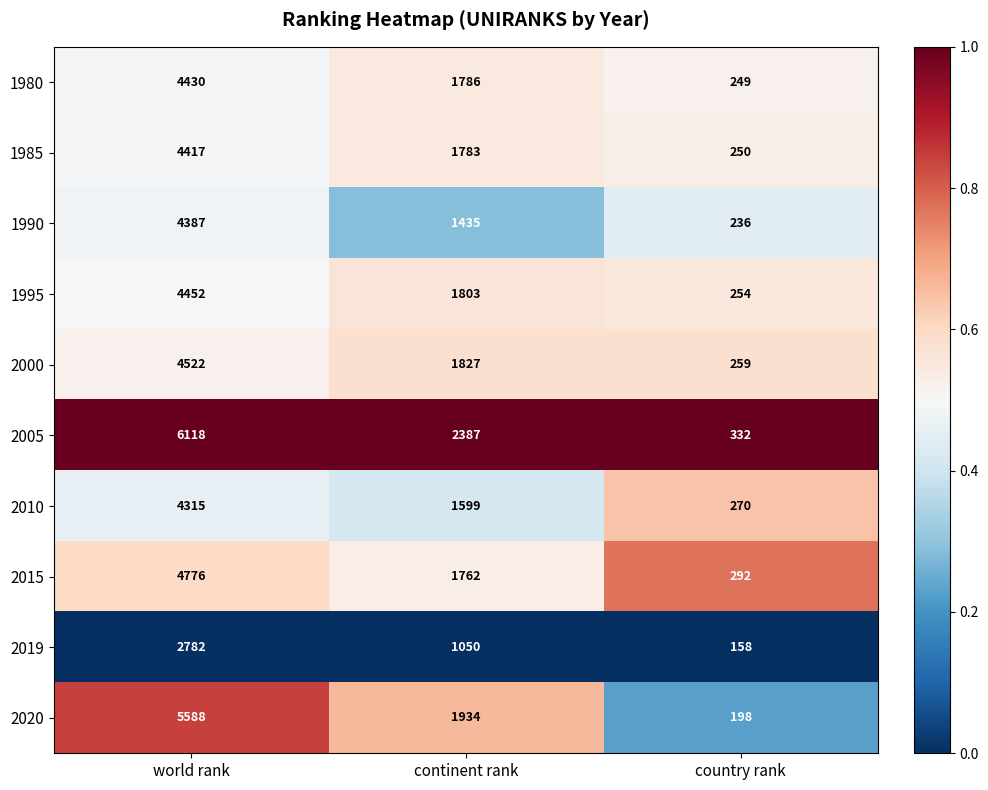

Reading right to left, extract all data points from this chart.

1980: country rank=249	continent rank=1786	world rank=4430
1985: country rank=250	continent rank=1783	world rank=4417
1990: country rank=236	continent rank=1435	world rank=4387
1995: country rank=254	continent rank=1803	world rank=4452
2000: country rank=259	continent rank=1827	world rank=4522
2005: country rank=332	continent rank=2387	world rank=6118
2010: country rank=270	continent rank=1599	world rank=4315
2015: country rank=292	continent rank=1762	world rank=4776
2019: country rank=158	continent rank=1050	world rank=2782
2020: country rank=198	continent rank=1934	world rank=5588